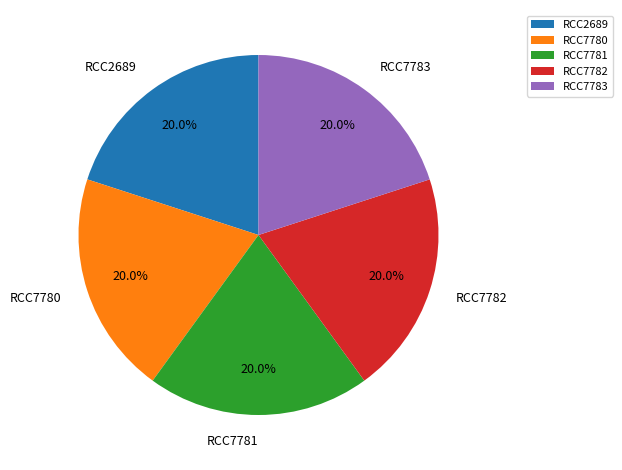

Is RCC7781 the majority of the pie?

No